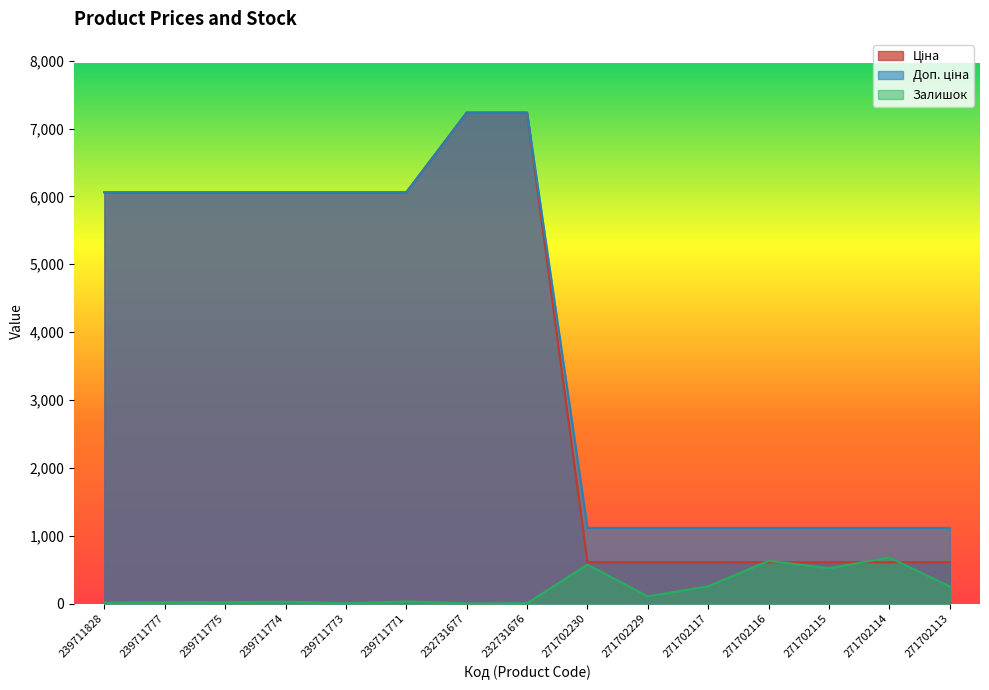

Between 239711777 and 271702113, which series saw the biggest shift?

Ціна